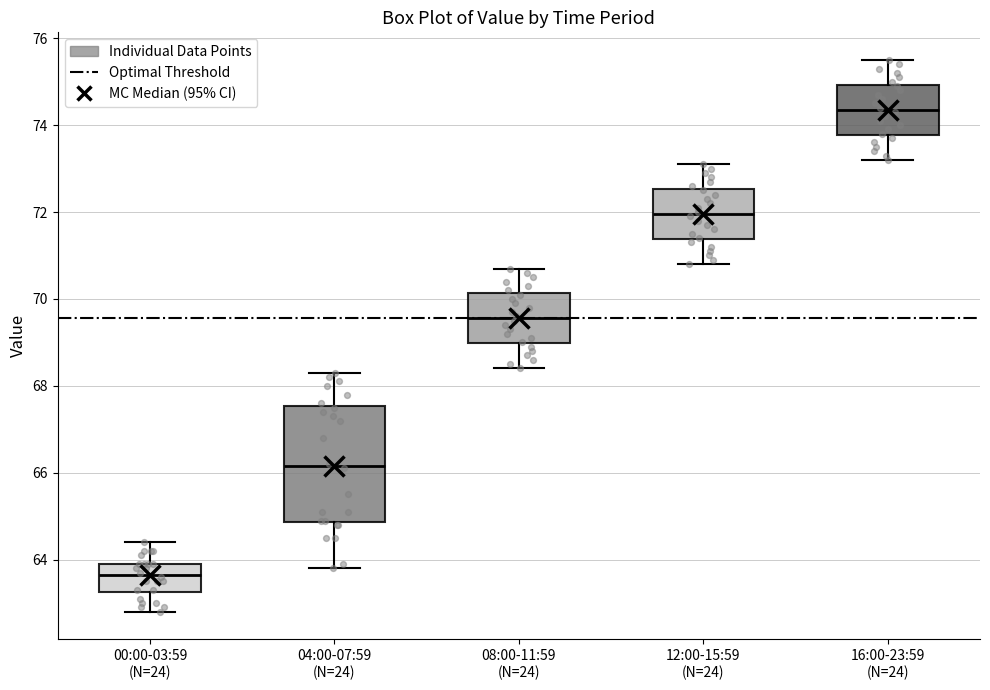

Which box has the lowest median line?

00:00-03:59 (N=24)